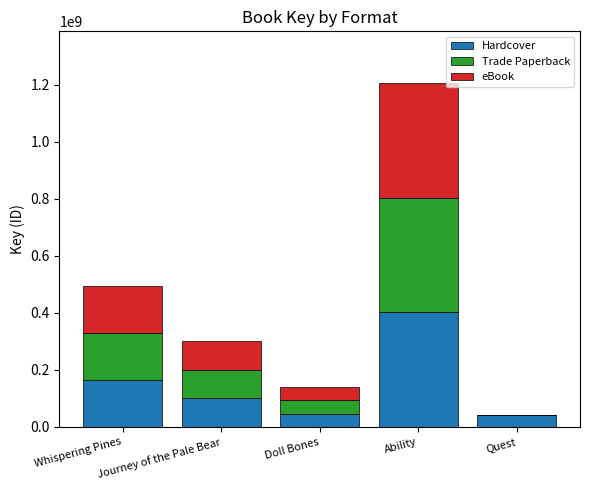

The Hardcover series shows 61239631 at Whispering Pines. True or false?

False